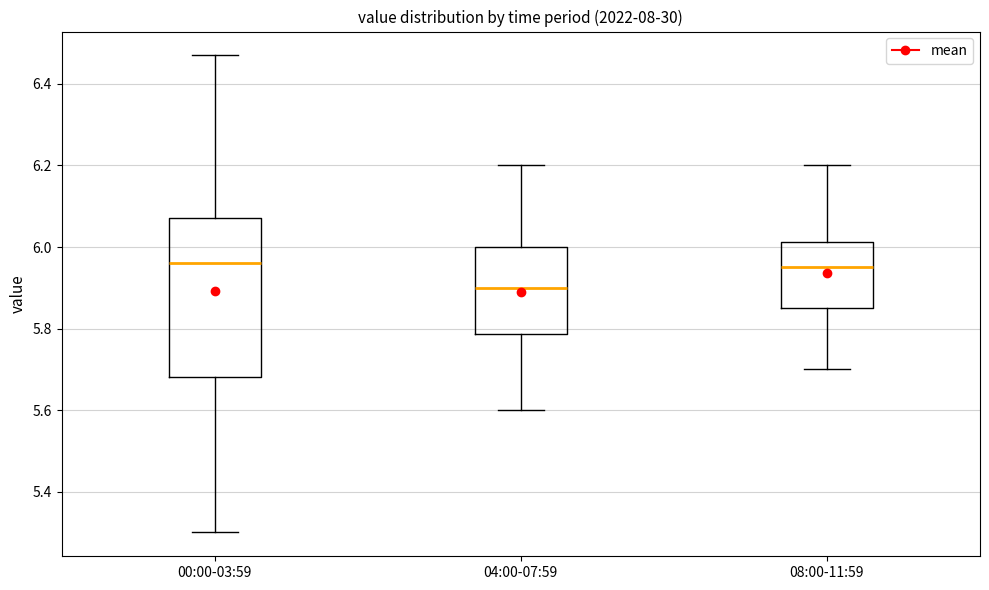

Comparing the boxes themselves (not the whiskers), which one is the tallest?

00:00-03:59